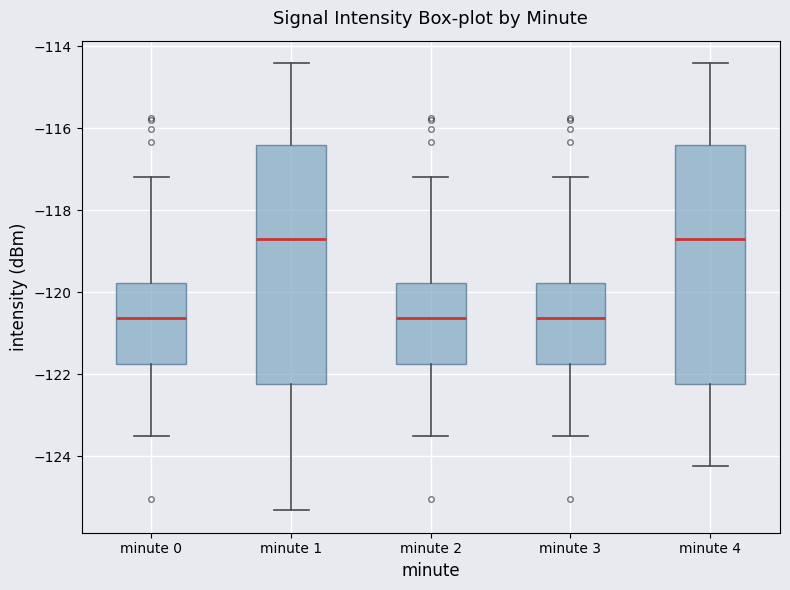

Reading left to right, transcribe this box plot: for each box, give where its median line is, the range the box spans, and where its two whiskers end, as read against the y-axis. The values are not printed on the chart, so give them approximately, as read against the axis.

minute 0: median -120.6, box -121.8 to -119.8, whiskers -123.4 to -117.2
minute 1: median -118.8, box -122.2 to -116.4, whiskers -125.4 to -114.4
minute 2: median -120.6, box -121.8 to -119.8, whiskers -123.4 to -117.2
minute 3: median -120.6, box -121.8 to -119.8, whiskers -123.4 to -117.2
minute 4: median -118.8, box -122.2 to -116.4, whiskers -124.2 to -114.4